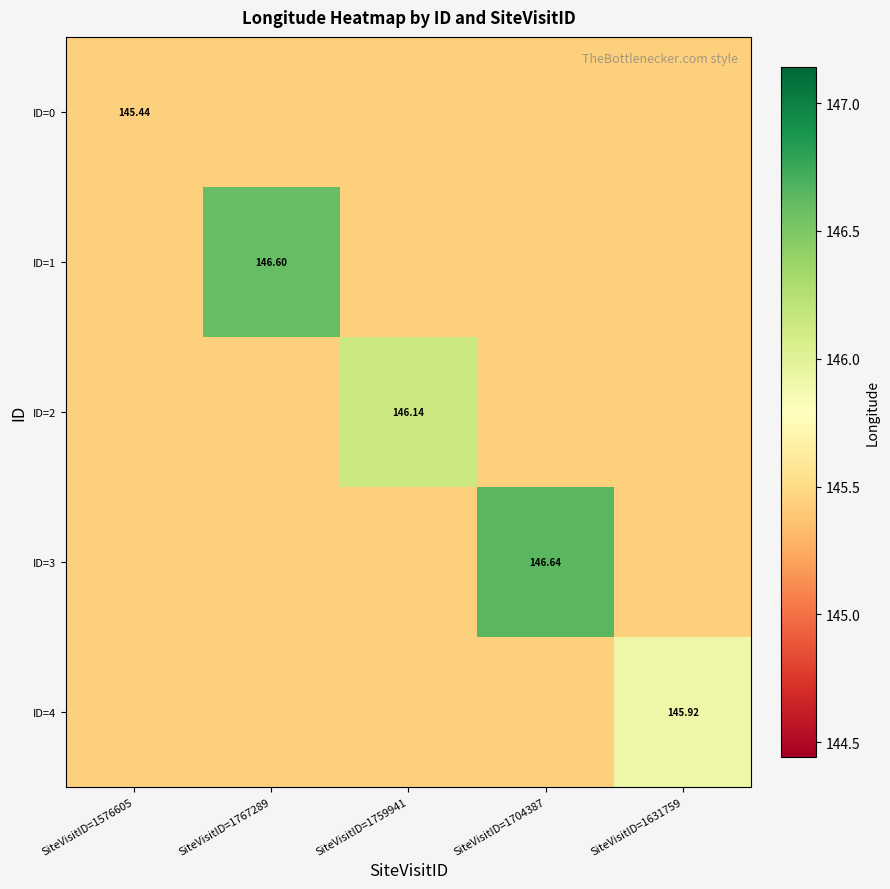

What is the difference between the maximum and minimum values in the ID=4 series?

0.5